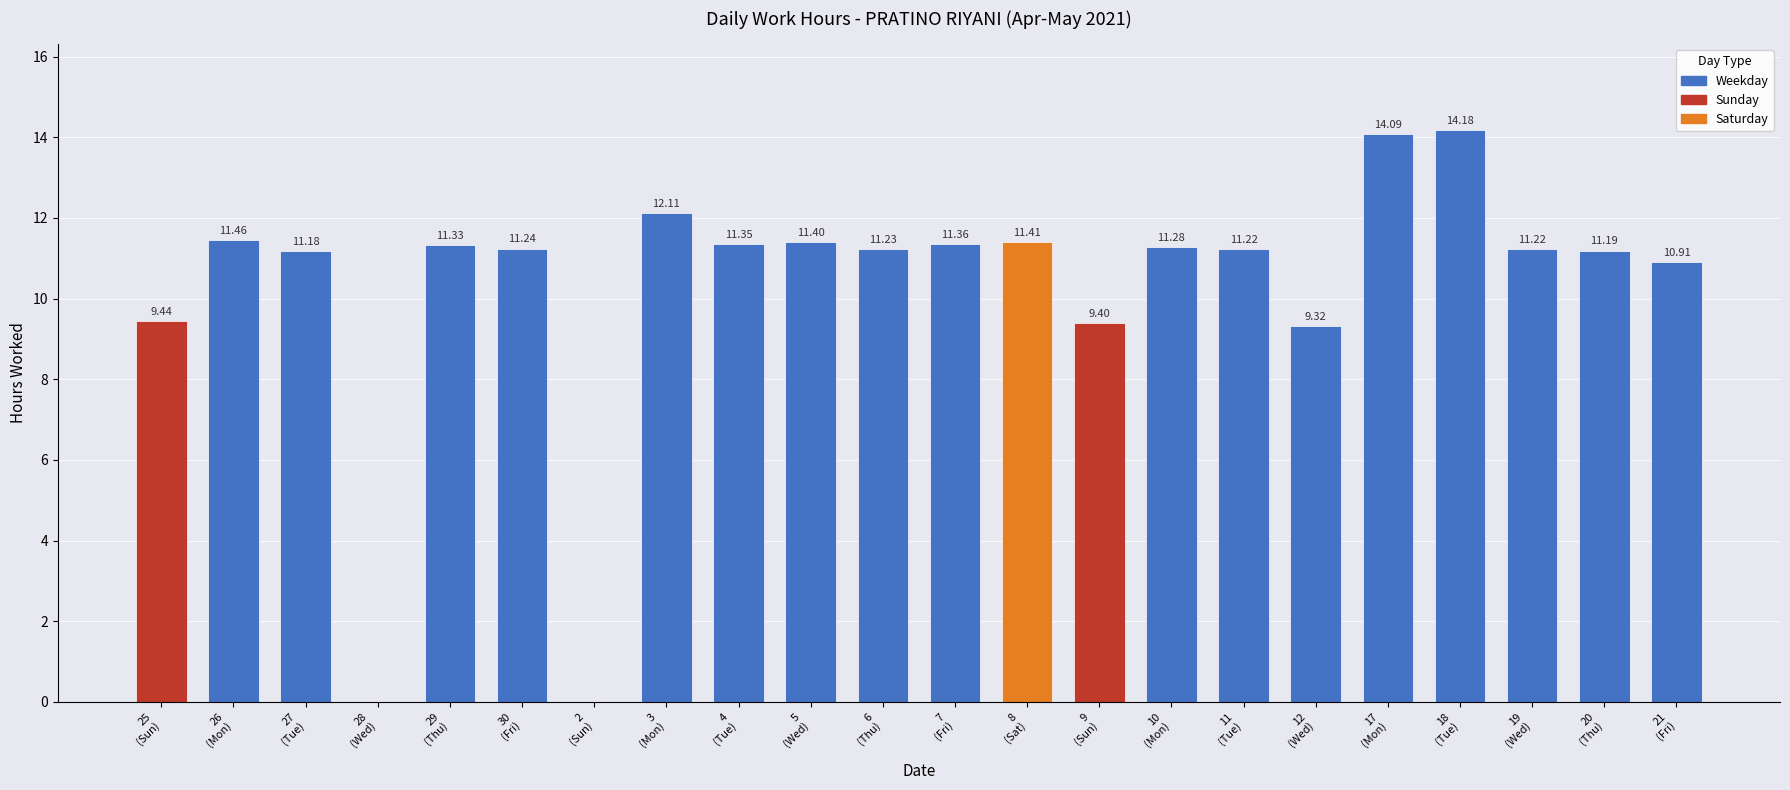

What is the sum of all values?

226.3